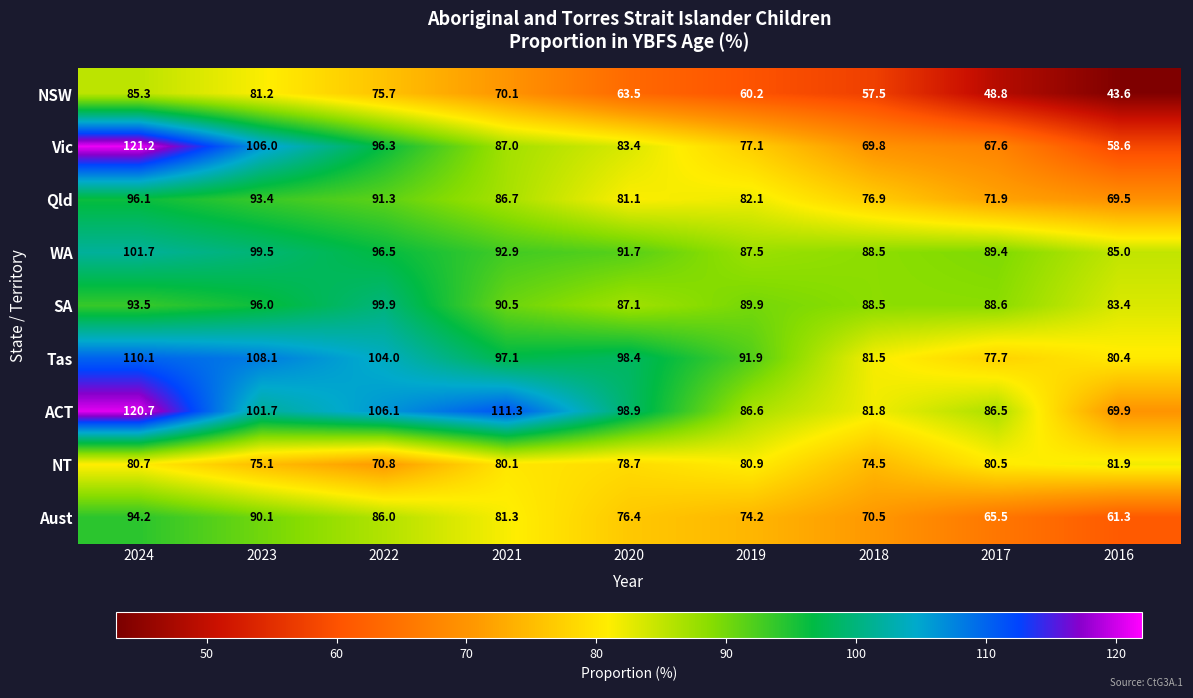

At which category is the sum across all series the highest?

2024